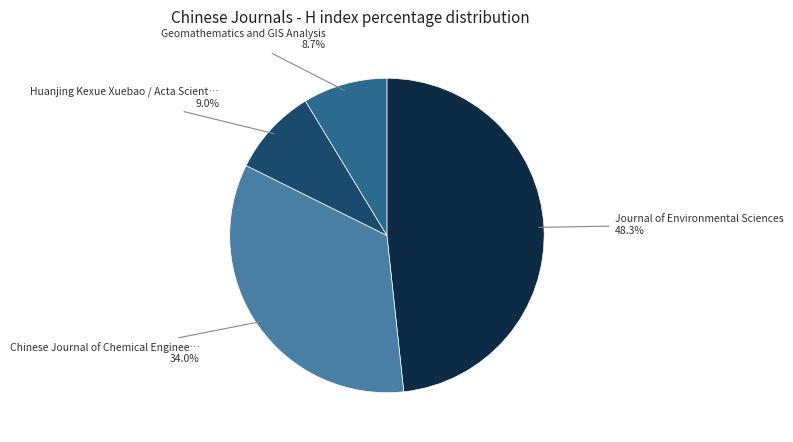

Is there any slice that represents more than half of the pie?

No